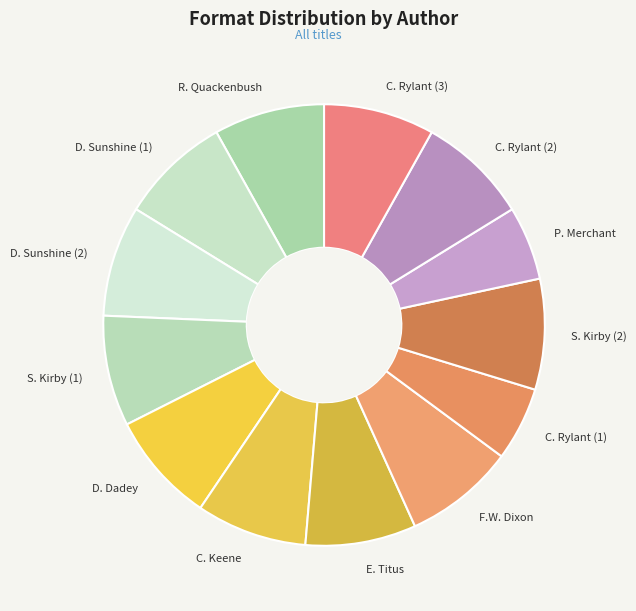

Combined, do S. Kirby (2) and C. Rylant (2) account for over 50%?

No